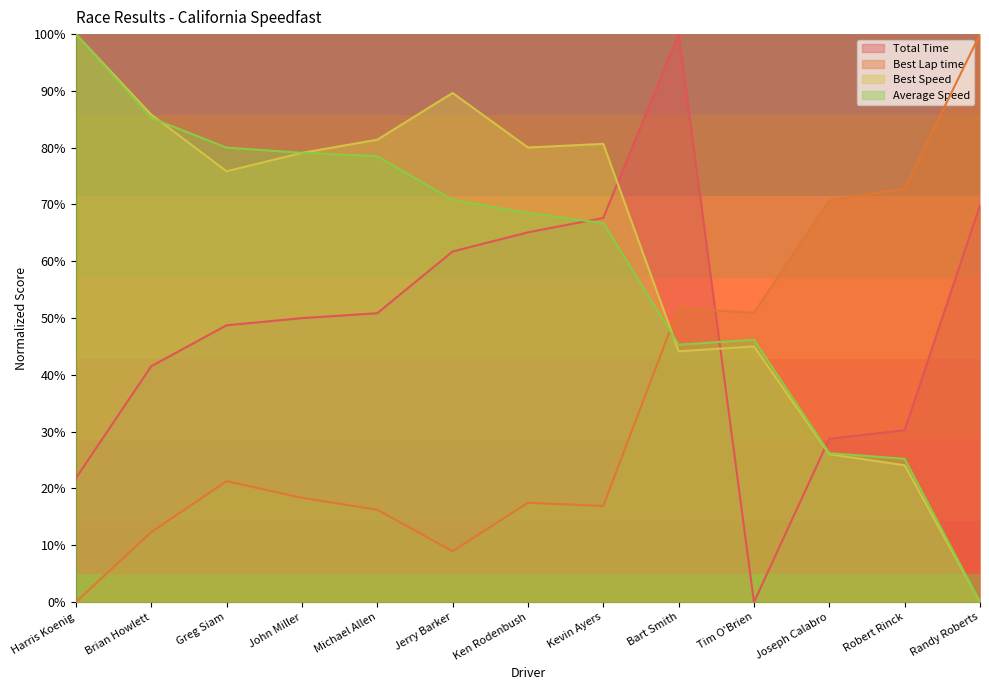

Between which two adjacent categories do Best Speed and Total Time first intersect?

Kevin Ayers and Bart Smith